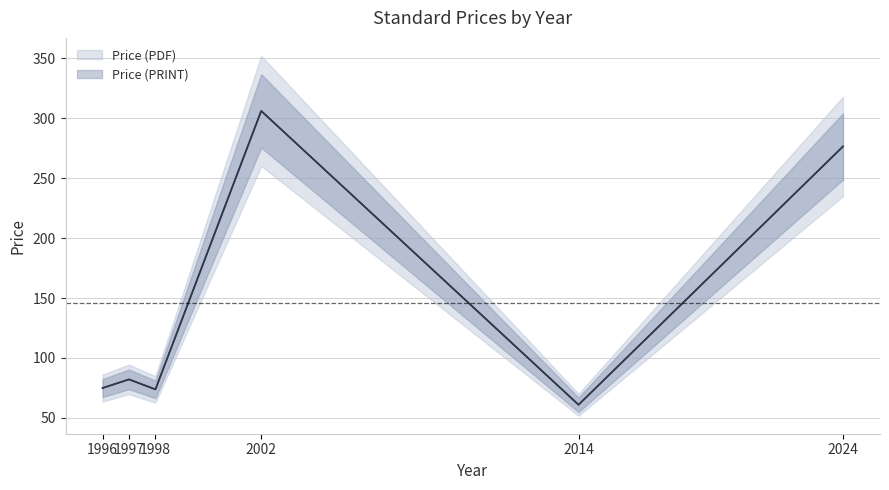

Reading left to right, extract all data points from this chart.

Price (PDF): 1996=75.0	1997=82.2	1998=73.8	2002=306.0	2014=61.0	2024=276.4
Price (PRINT): 1996=75.0	1997=82.2	1998=73.8	2002=306.0	2014=61.0	2024=276.4